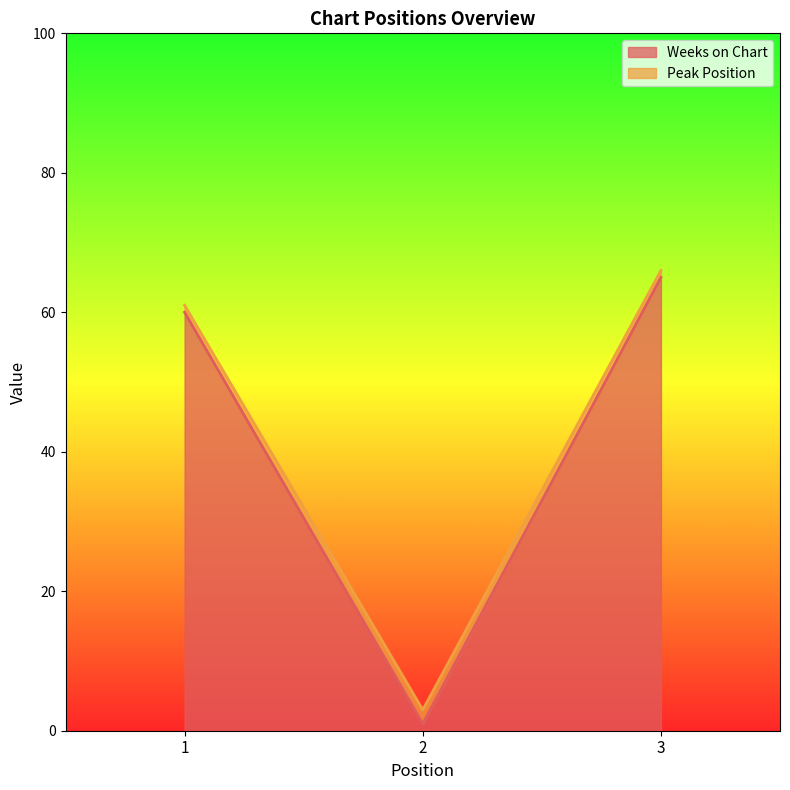

Which series changed the most between 1 and 2?

Weeks on Chart